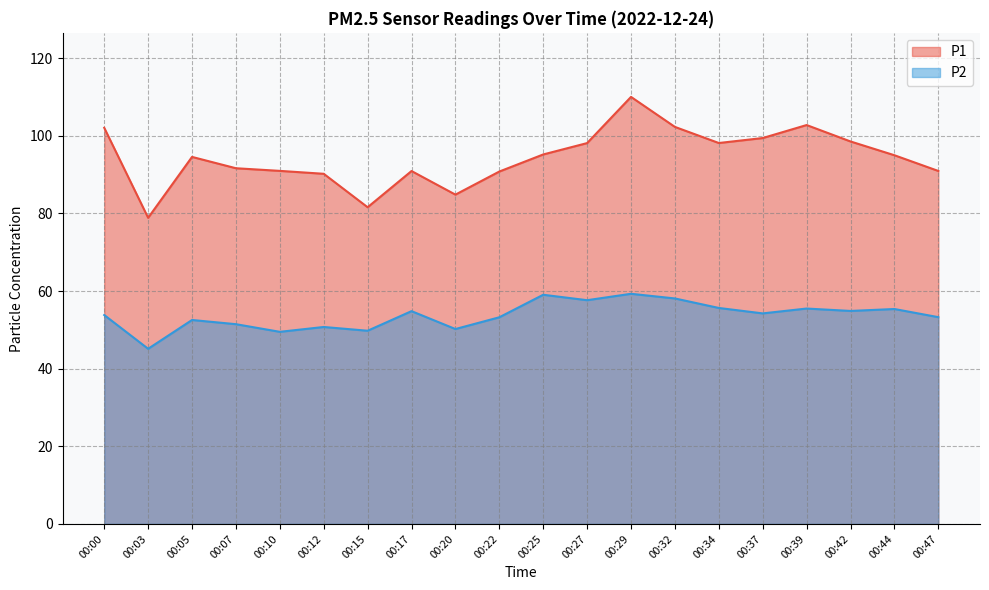

What is the difference between the second highest and second lowest values in the P1 series?

21.2